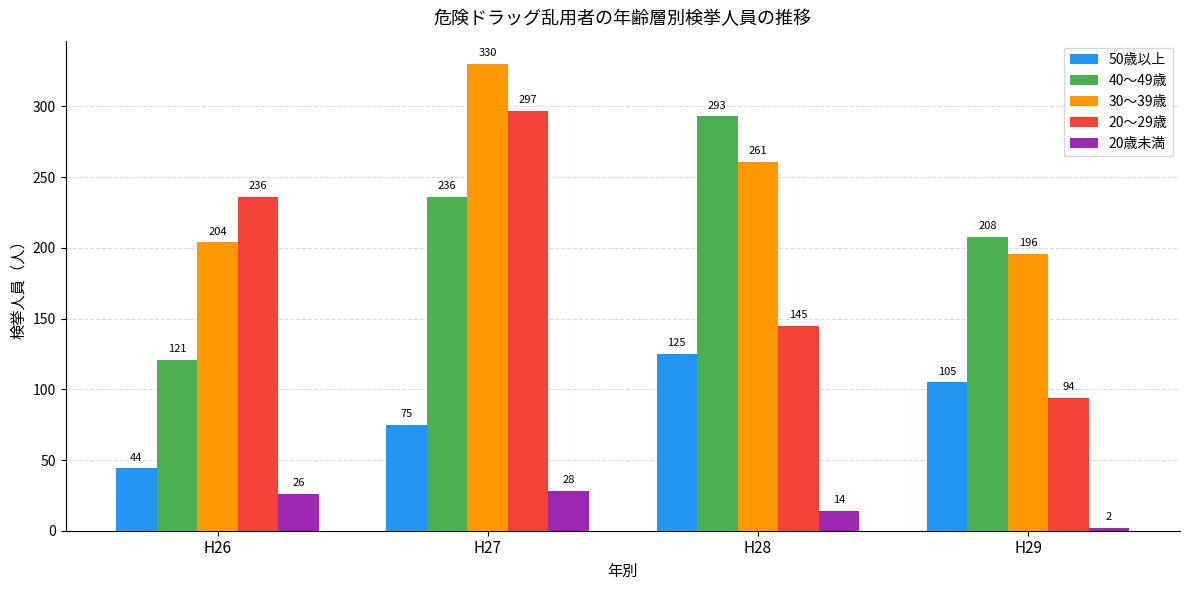

Count the 40～49歳 values in the range 208 to 293.

3